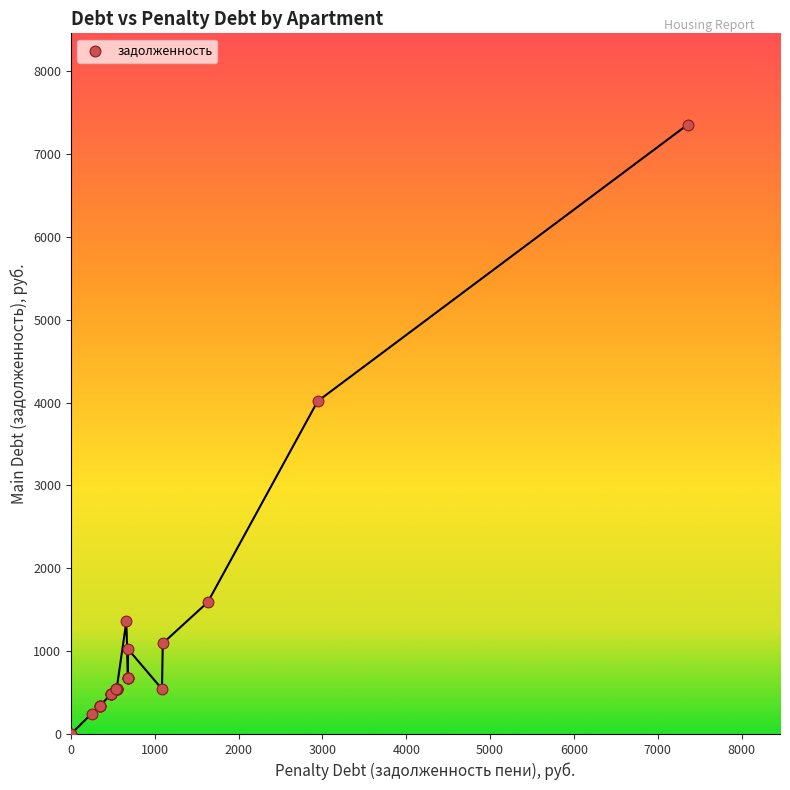

What Y value in the scatter plot is closest to 3677?

4017.3